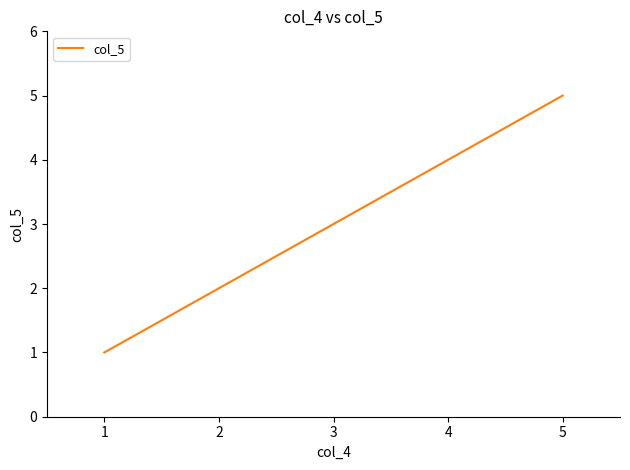

What is the difference between the second highest and minimum values?

3